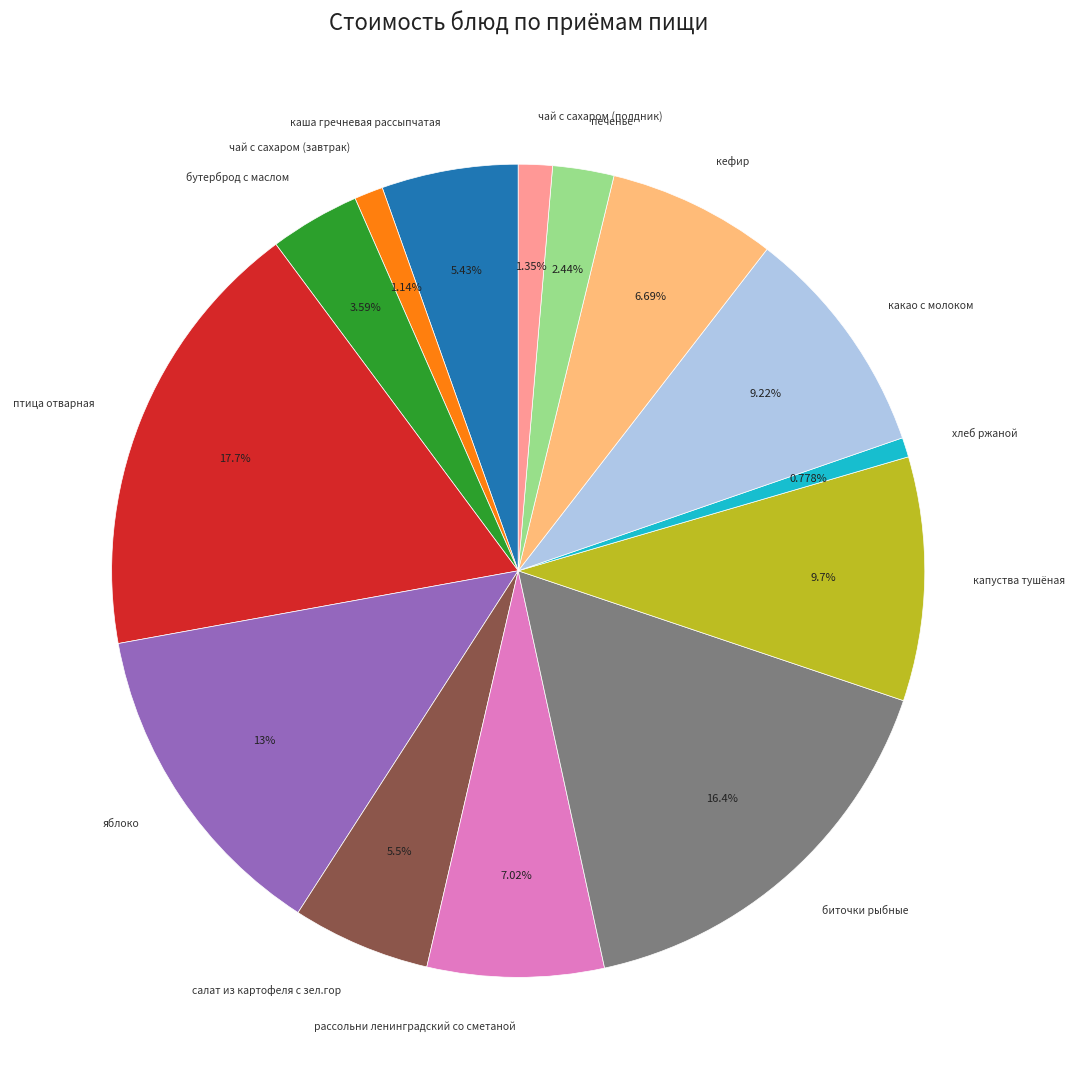

Is the sum of салат из картофеля с зел.гор and хлеб ржаной greater than half?

No